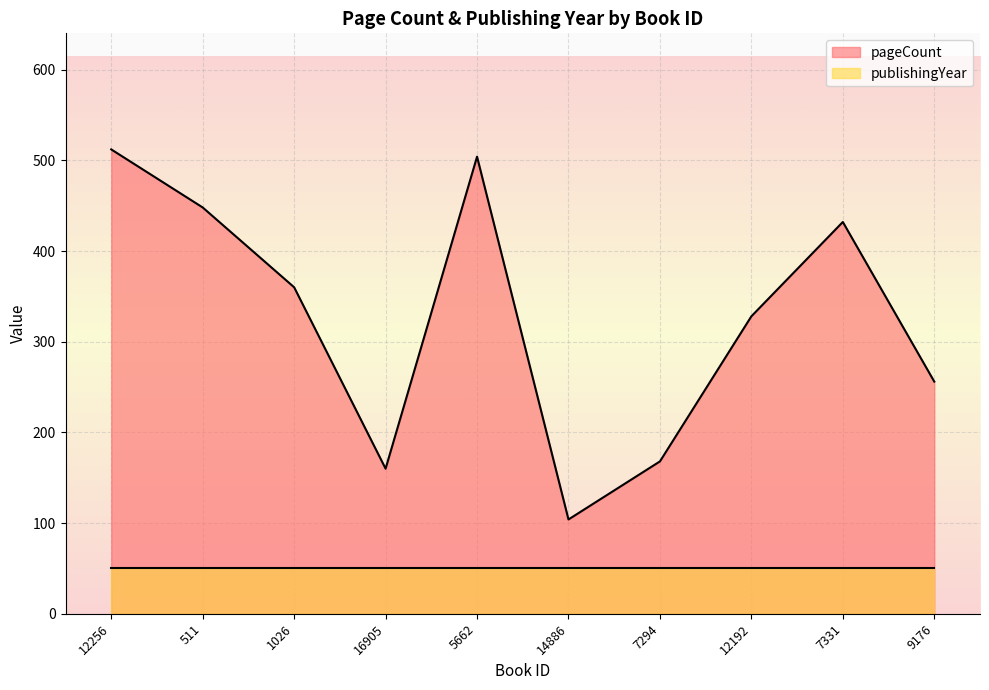

How many values are below 360?

5